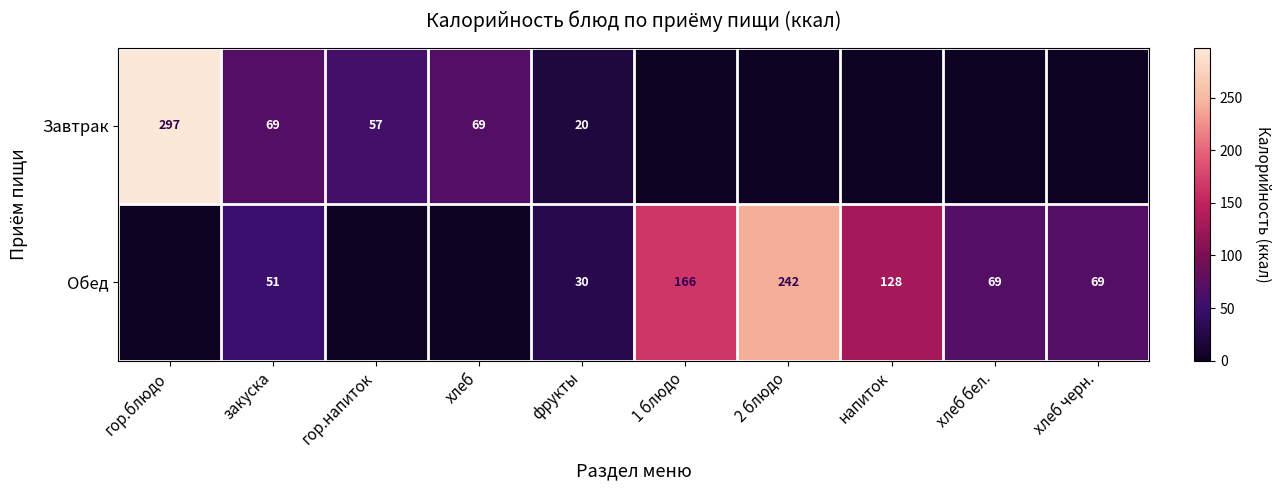

Is the value of Завтрак at хлеб greater than the value of Обед at напиток?

No